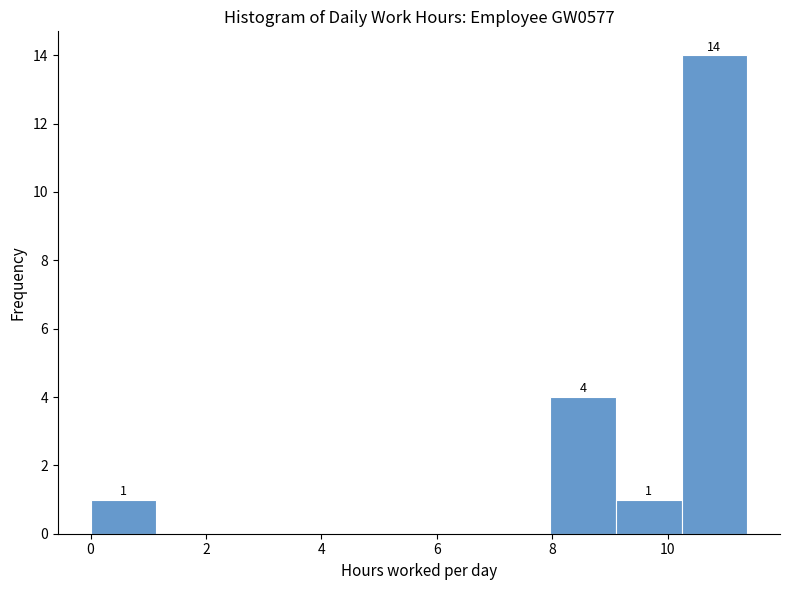

Over which range of the x-axis is the bar tallest?

10.2 to 11.4